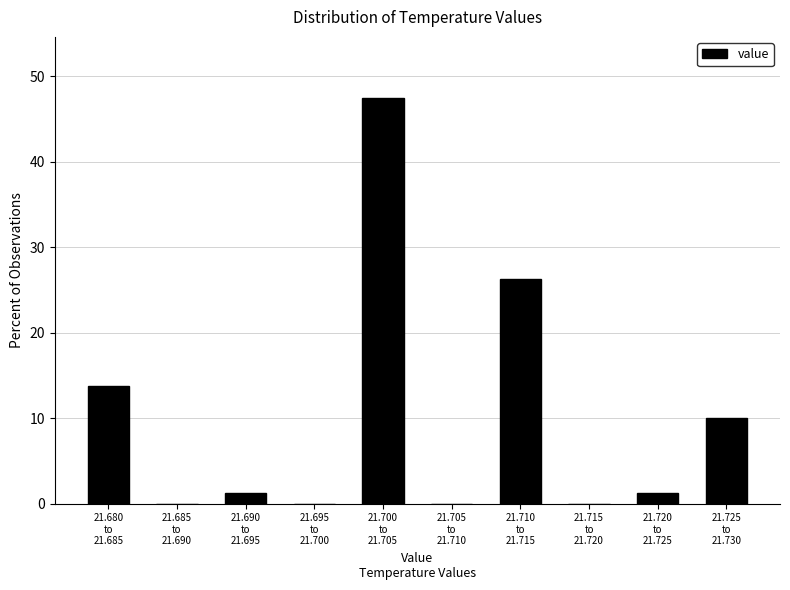

What is the greatest value displayed?

47.5